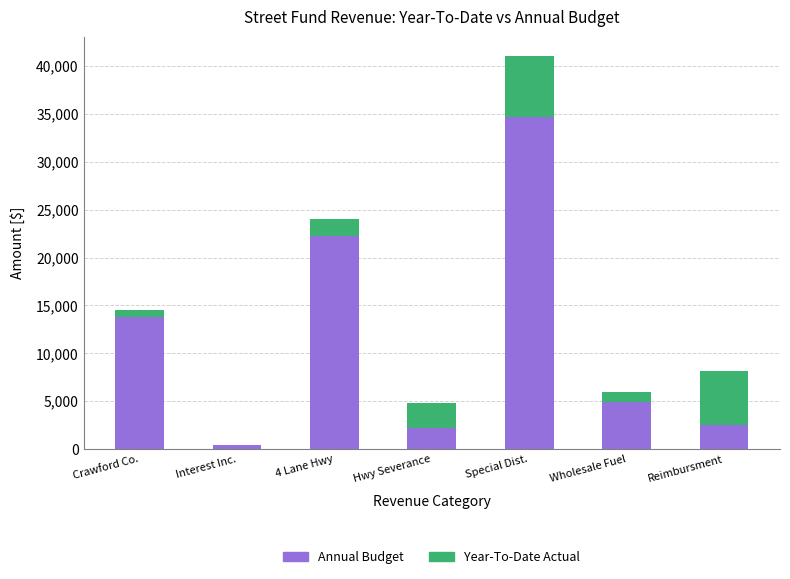

Reading right to left, transcribe the values for Annual Budget.

Reimbursment=2529.6	Wholesale Fuel=4877.4	Special Dist.=34722.5	Hwy Severance=2239.5	4 Lane Hwy=22258.8	Interest Inc.=400.0	Crawford Co.=13780.5